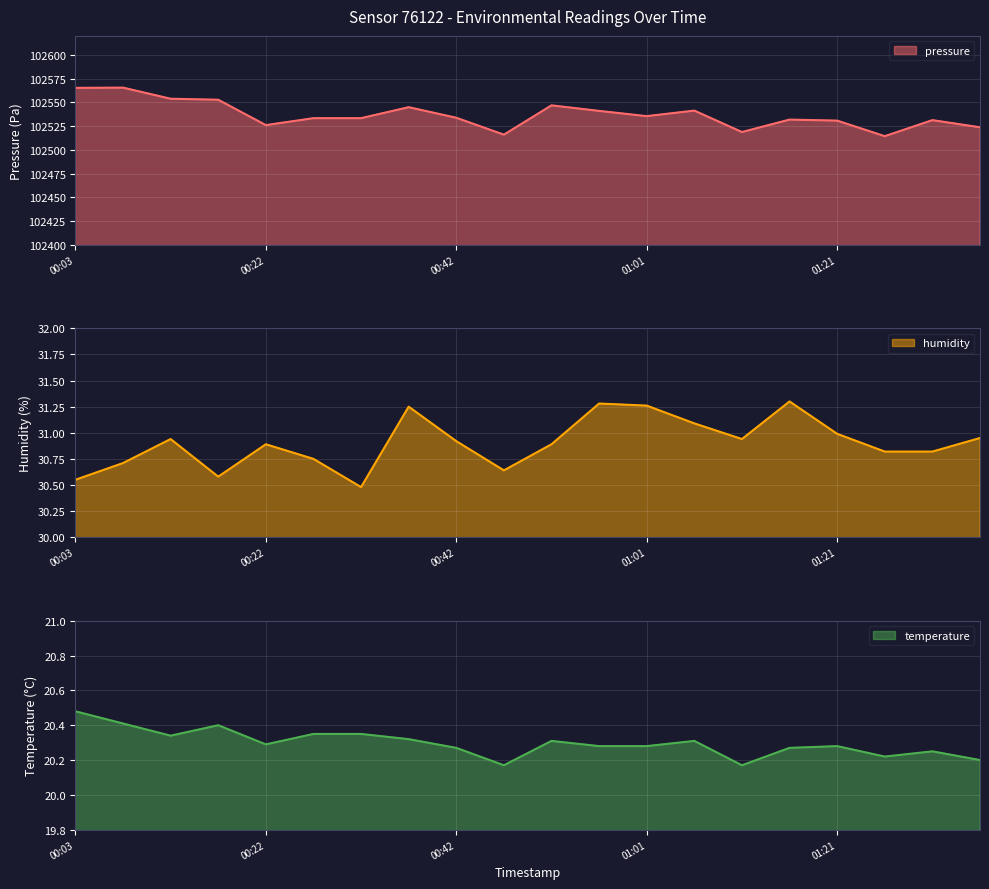

The value of pressure at 00:13 is 102553.8. True or false?

True